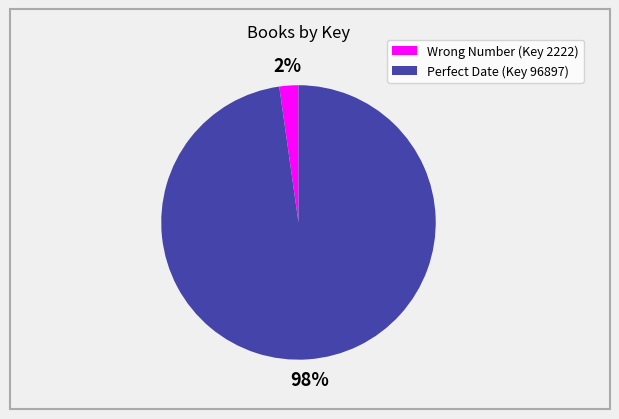

Between Perfect Date (Key 96897) and Wrong Number (Key 2222), which is larger?

Perfect Date (Key 96897)